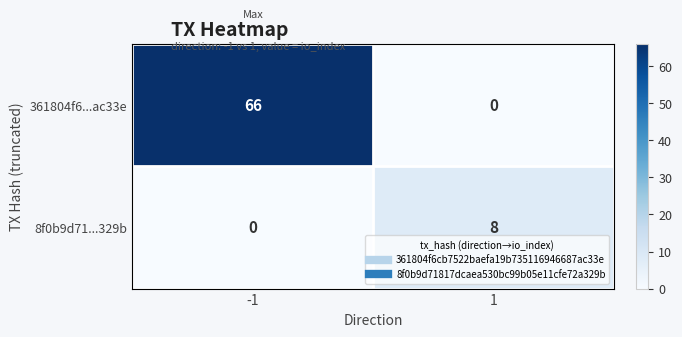

Reading left to right, list all the values displayed in this chart.

361804f6...ac33e: 66	0
8f0b9d71...329b: 0	8